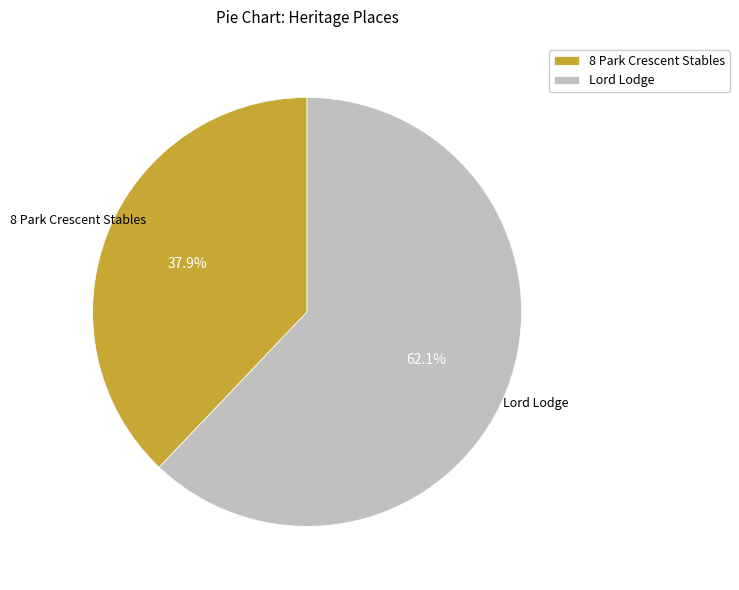

Rank the categories by value from highest to lowest.

Lord Lodge, 8 Park Crescent Stables